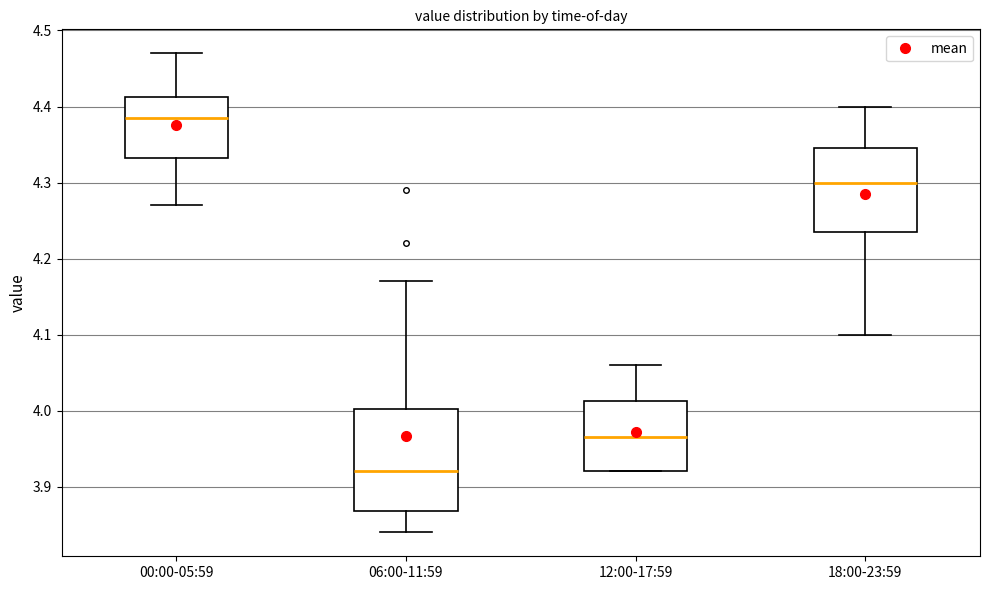

Which box is the tallest, from its lower edge to its upper edge?

06:00-11:59